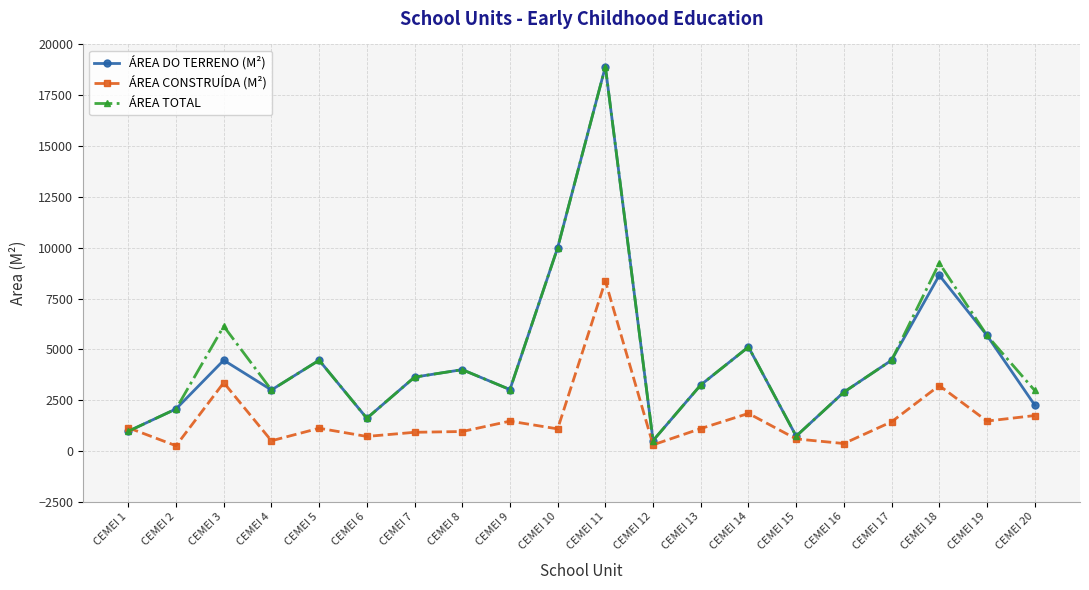

How many data points does each series have?

20